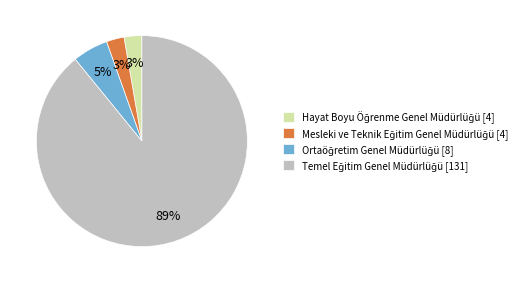

How many segments does this pie chart have?

4